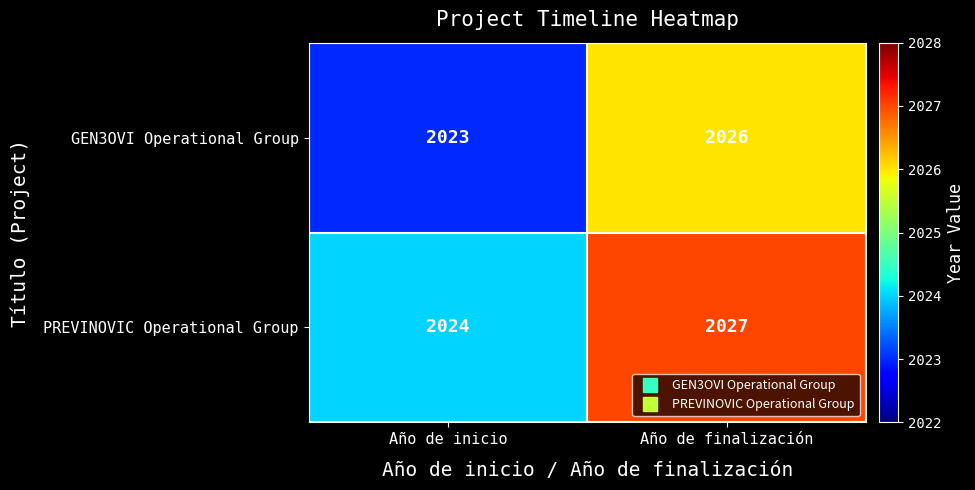

At Año de inicio, list the series in order from largest to smallest.

PREVINOVIC Operational Group, GEN3OVI Operational Group